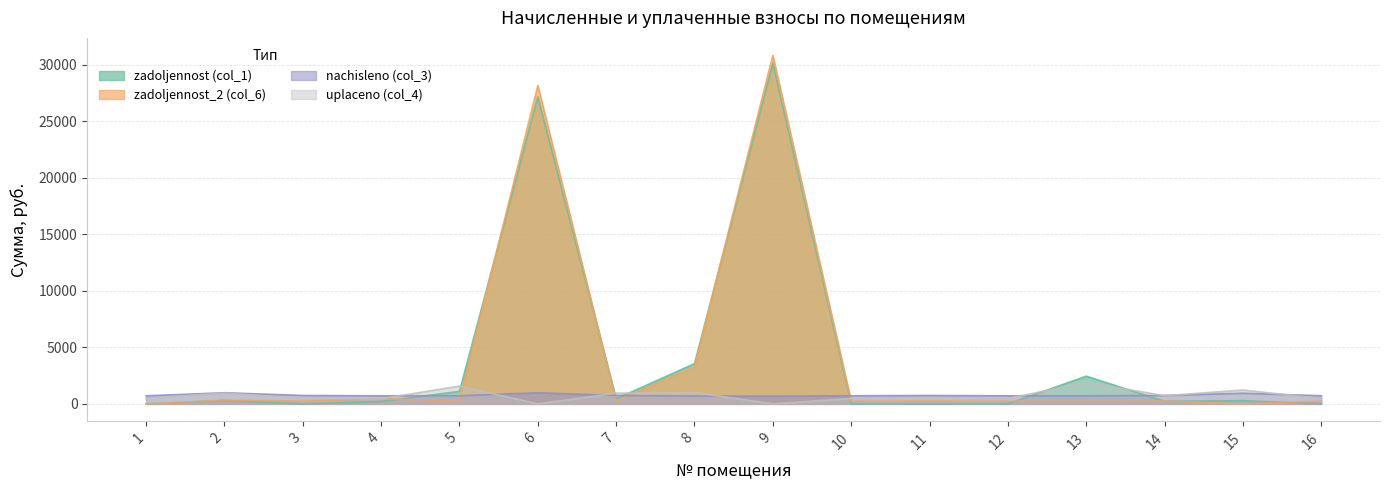

Is it true that uplaceno (col_4) equals 638.5 at 2?

False